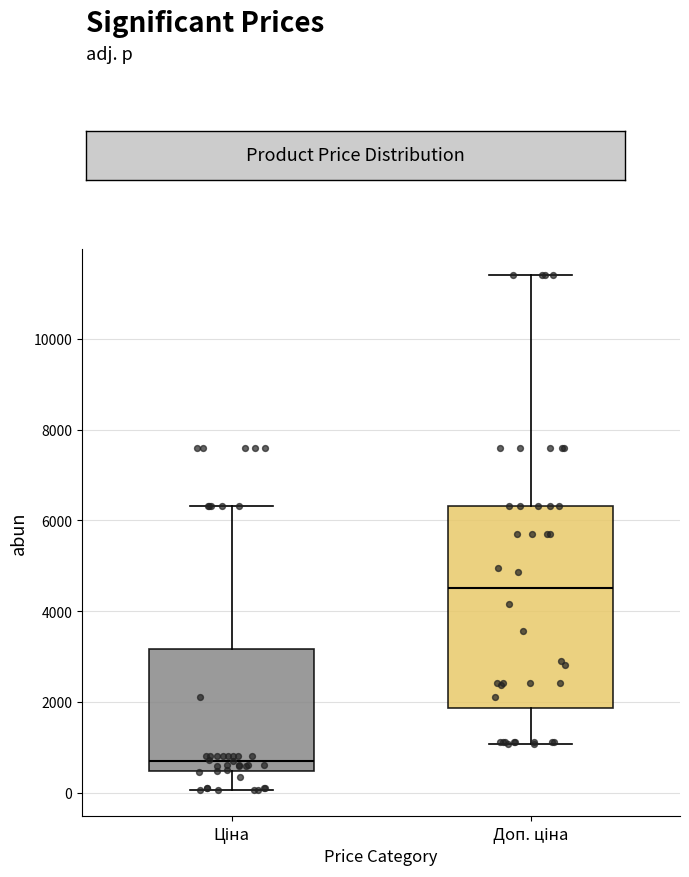

Where does the lower whisker of the box for Ціна end on the y-axis? The values are not printed on the chart, so give them approximately, as read against the axis.

0